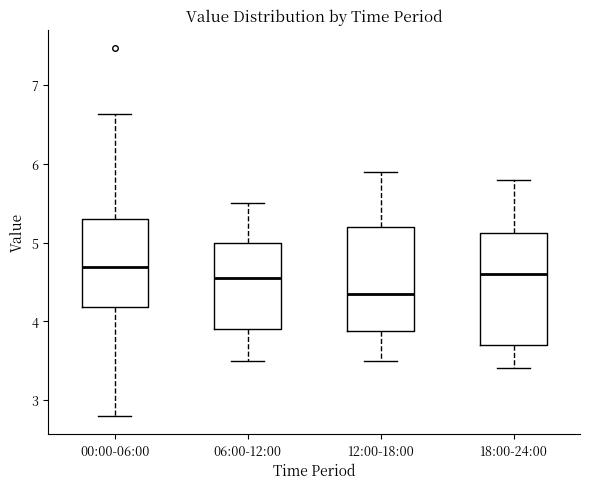

Where is the upper edge of the box for 12:00-18:00 on the y-axis? The values are not printed on the chart, so give them approximately, as read against the axis.

5.2